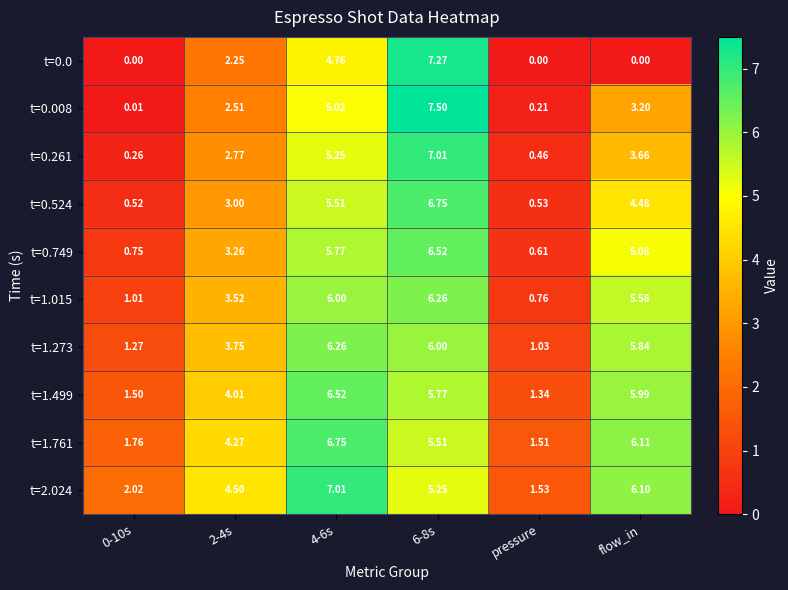

What is the difference between the highest and lowest values at 4-6s?

2.2